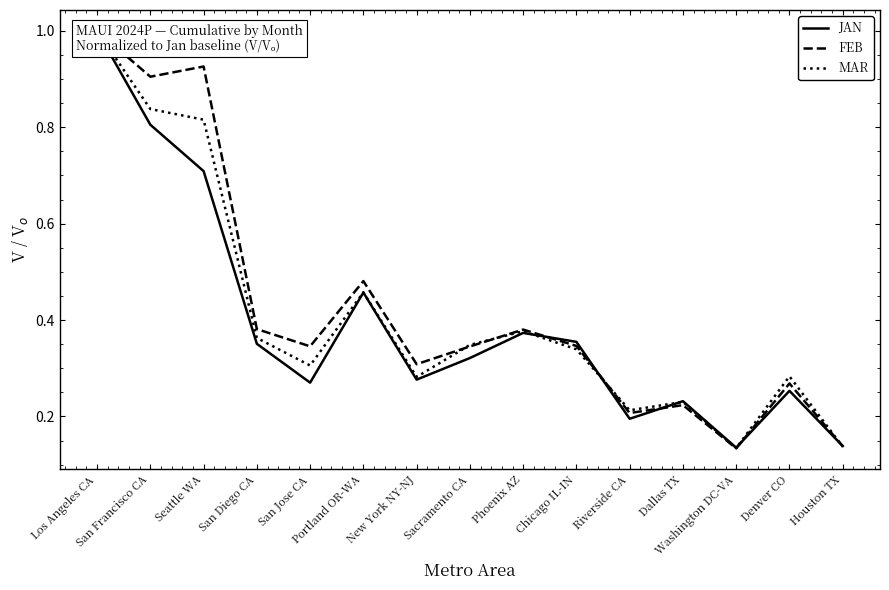

Which category has the lowest value in the FEB series?

Washington DC-VA